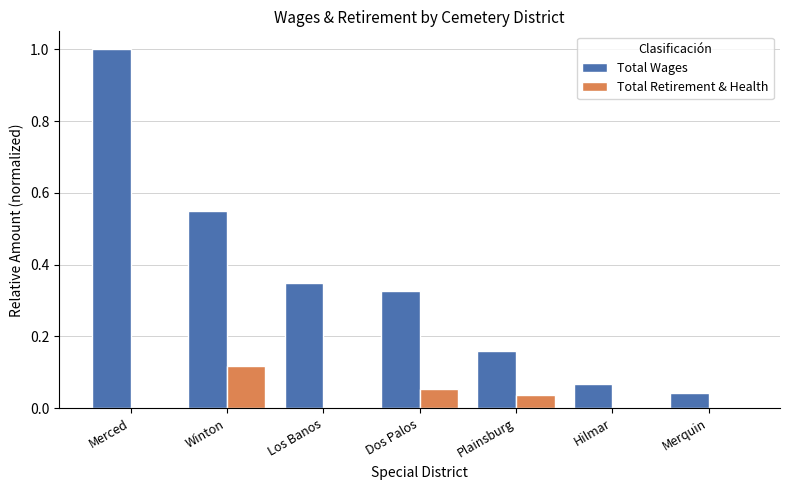

At which label does Total Wages reach its peak?

Merced